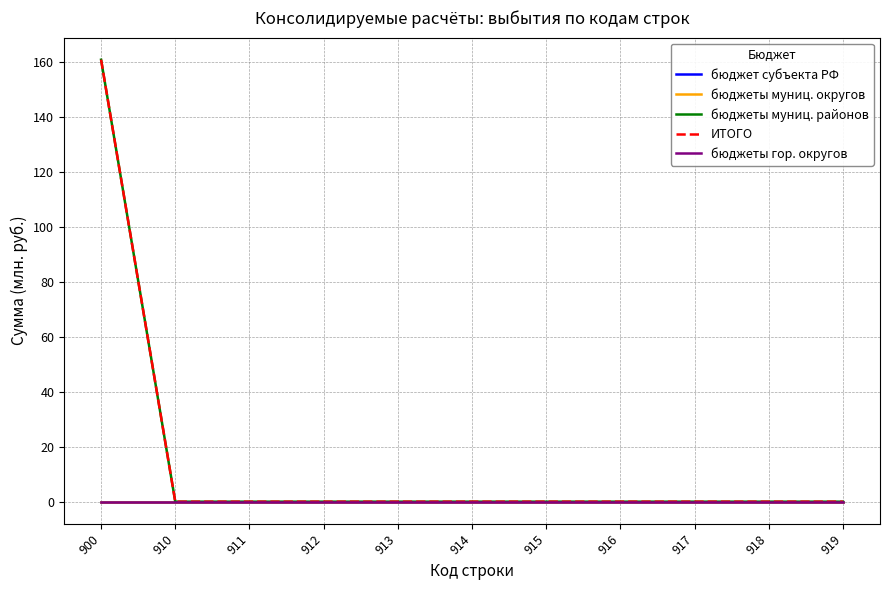

At how many categories does at least one series exceed 14?

1